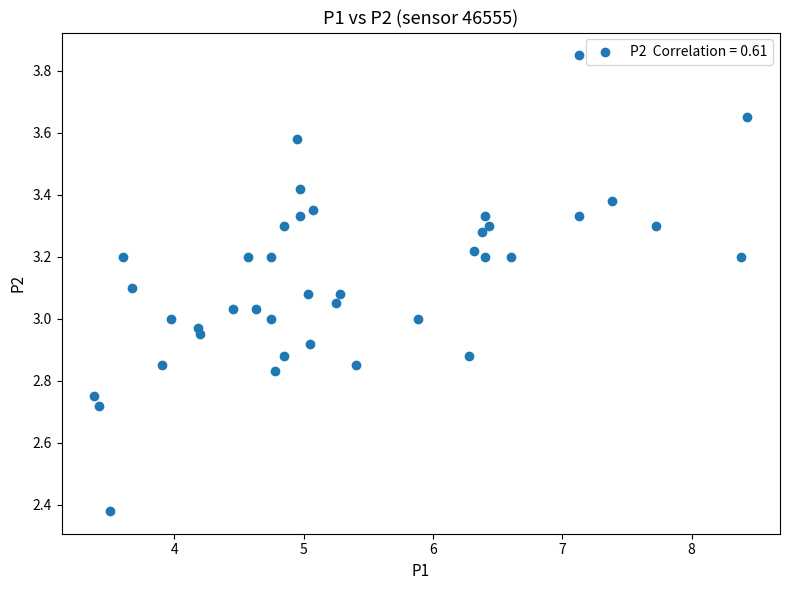

What is the range of X values (max minus min)?

5.0